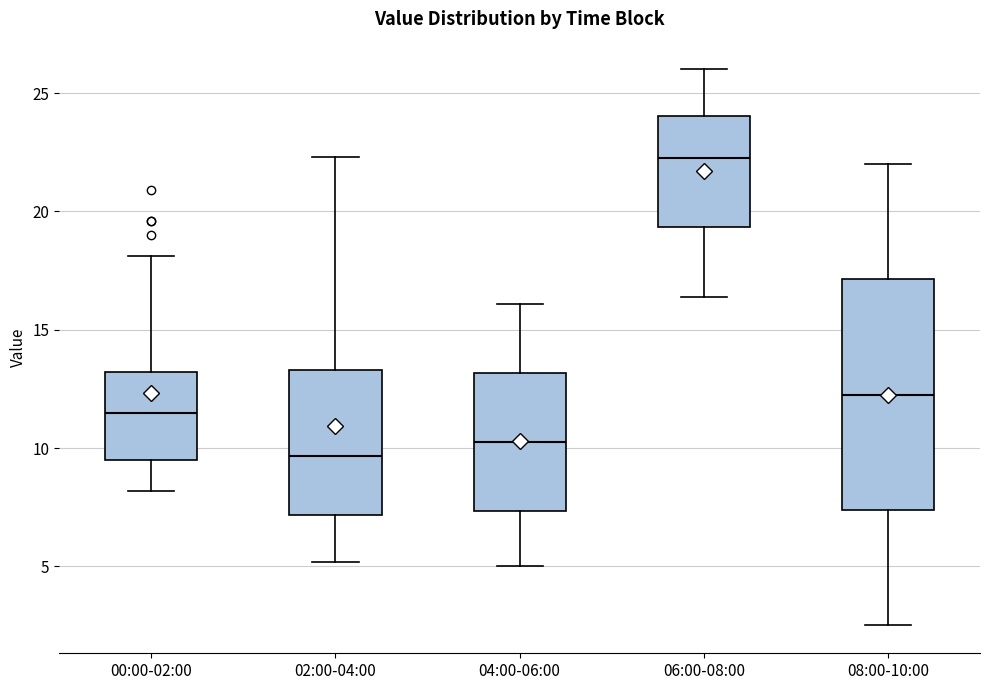

Comparing the boxes themselves (not the whiskers), which one is the tallest?

08:00-10:00